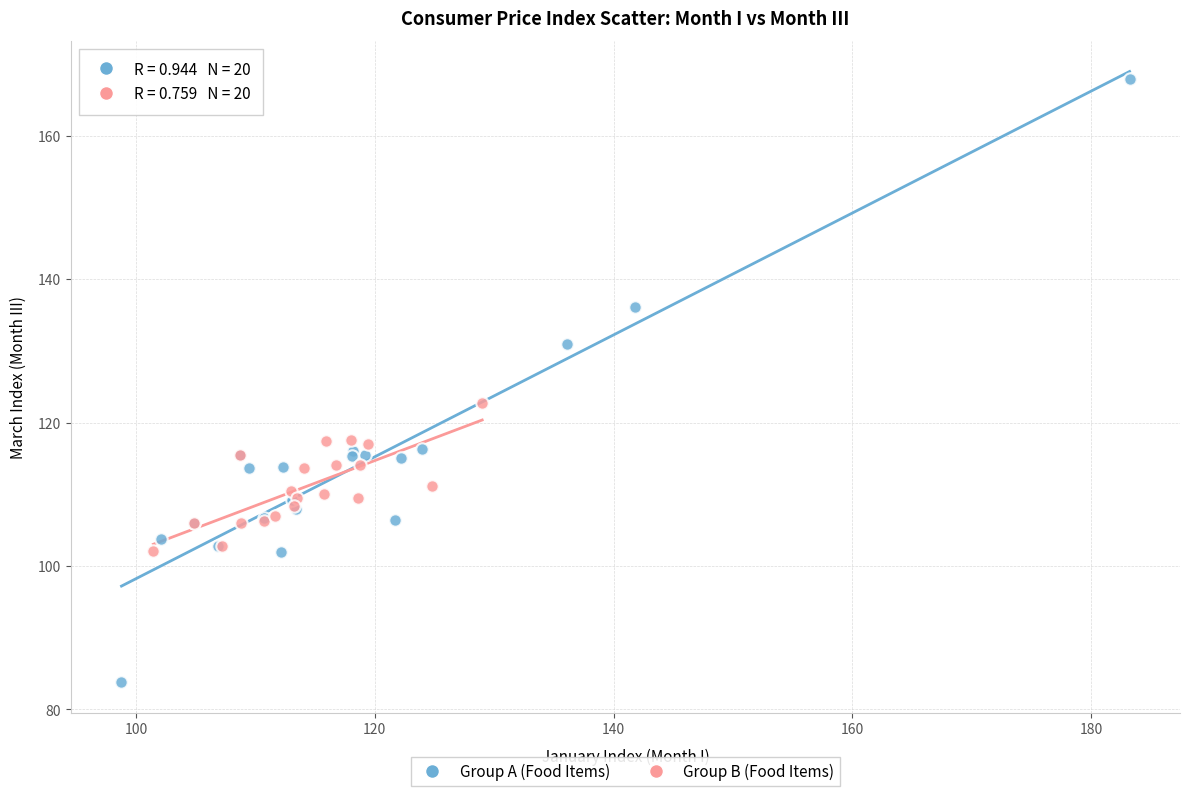

Which series reaches the maximum Y coordinate?

Group A (Food Items)